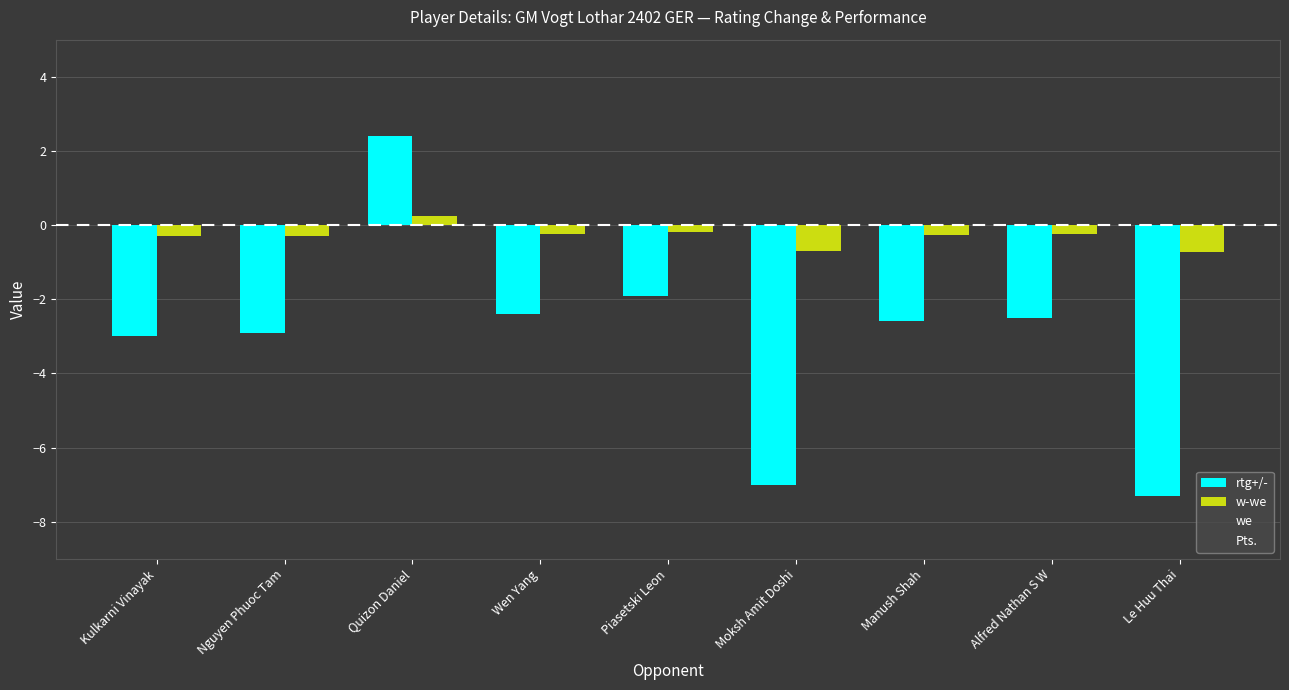

What is the difference between the highest and lowest values at Moksh Amit Doshi?

6.3